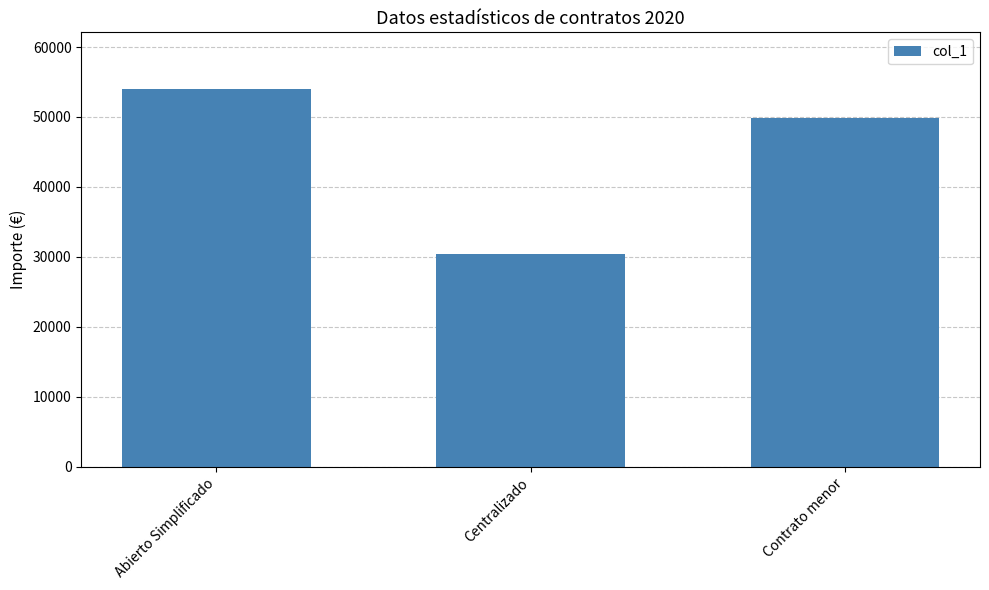

At which label is the value closest to 42201?

Contrato menor